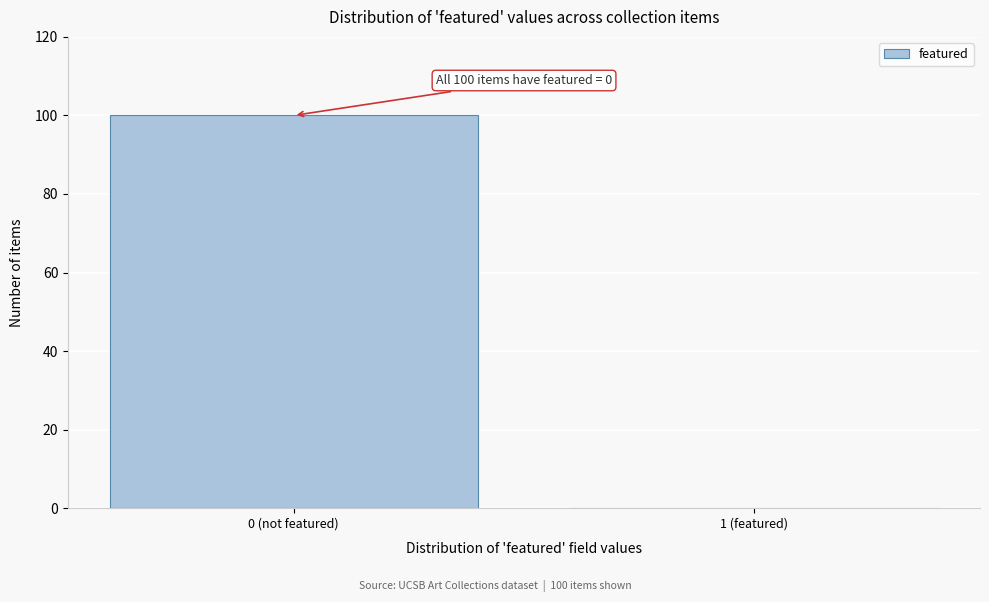

Reading left to right, transcribe all the data shown in this chart.

0 (not featured)=100	1 (featured)=0